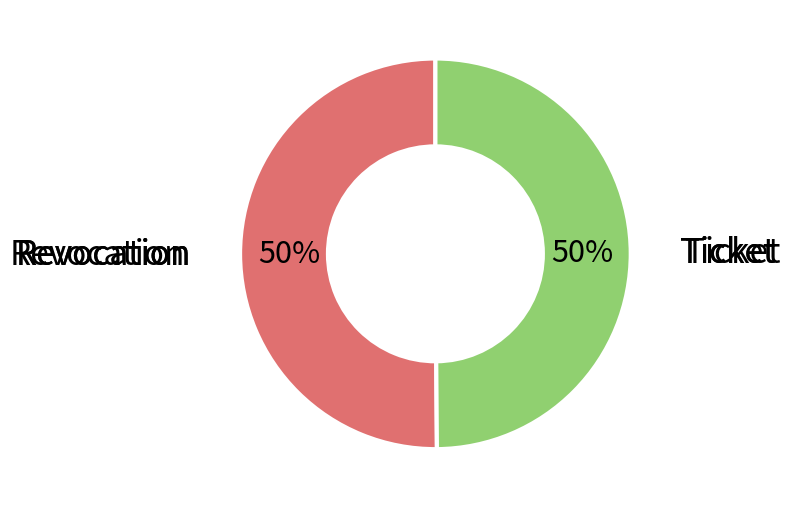

To the nearest percent, what is the average slice percentage?

50%